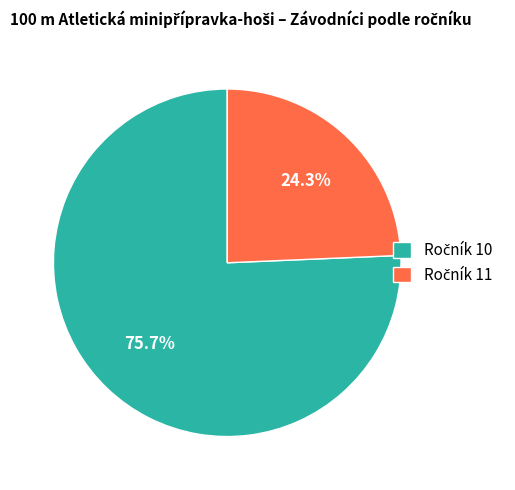

Is there any slice that represents more than half of the pie?

Yes